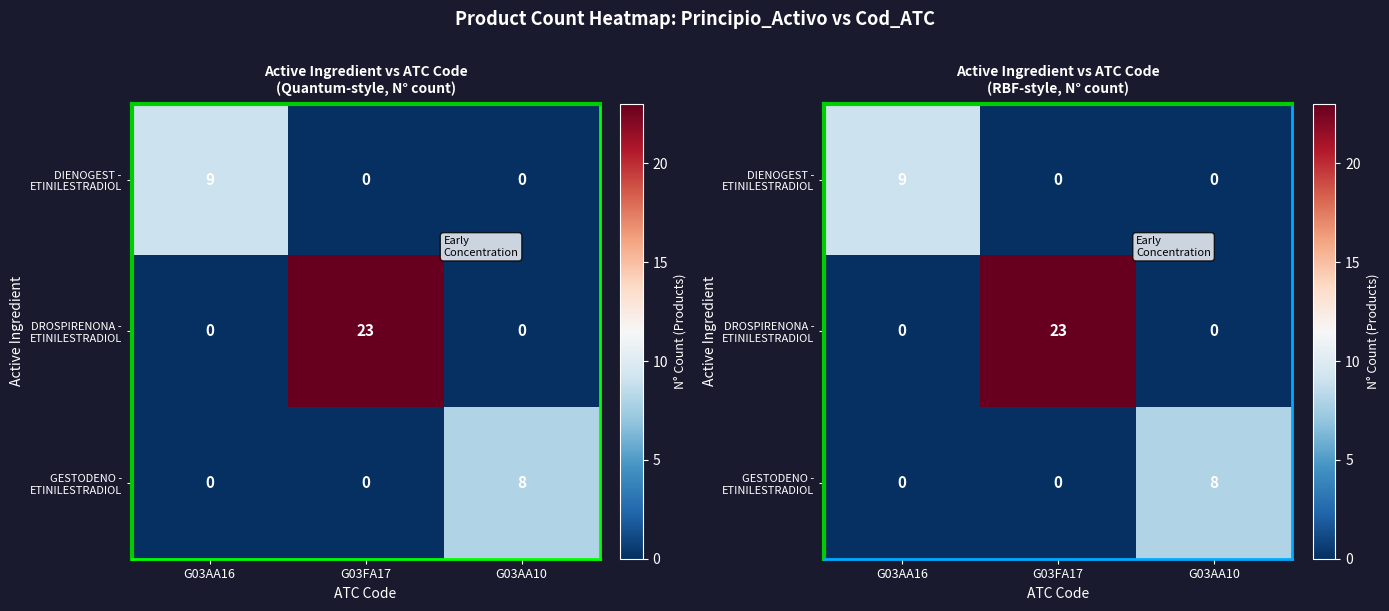

Which series has the largest total across all categories?

DROSPIRENONA - ETINILESTRADIOL